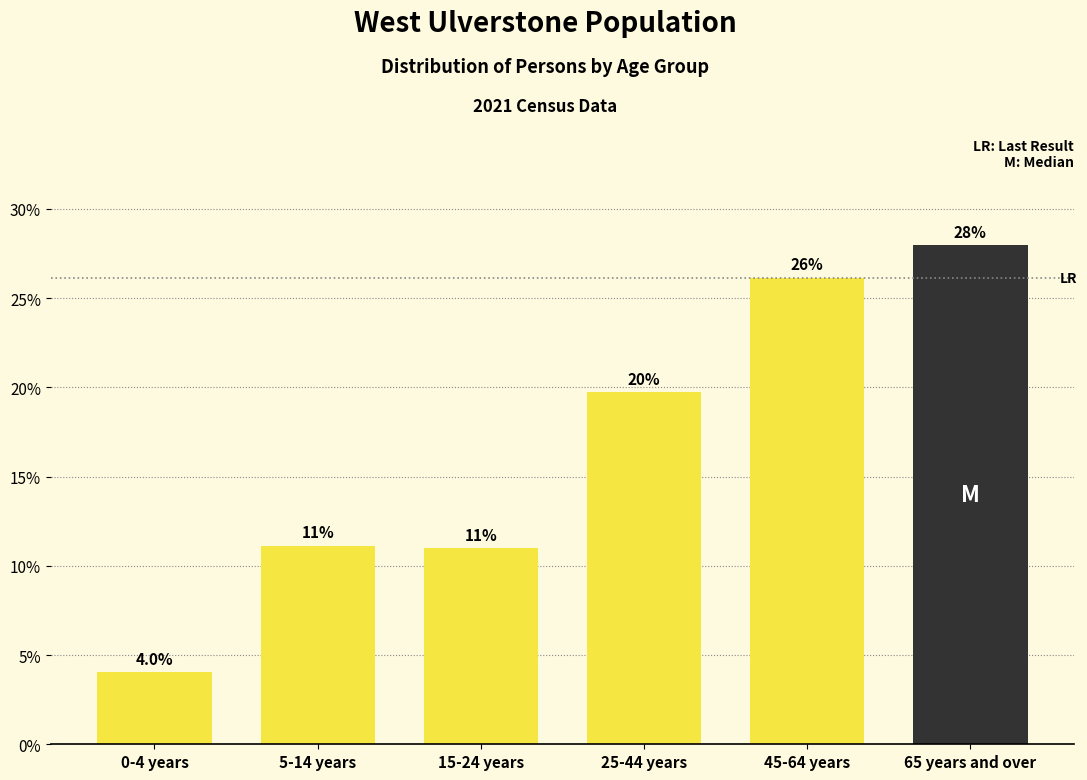

Reading right to left, list all the values displayed in this chart.

28.0	26.1	19.7	11.0	11.1	4.0